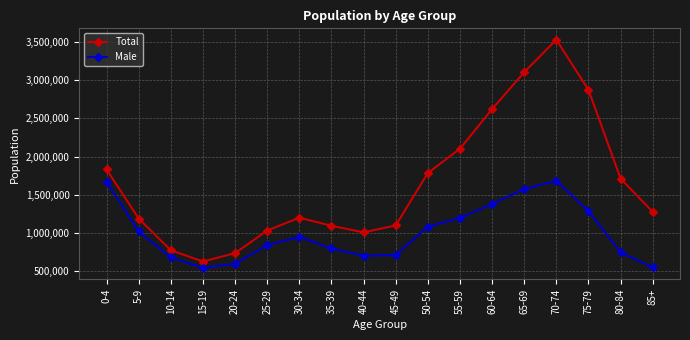

What are all the series names shown in the legend?

Total, Male